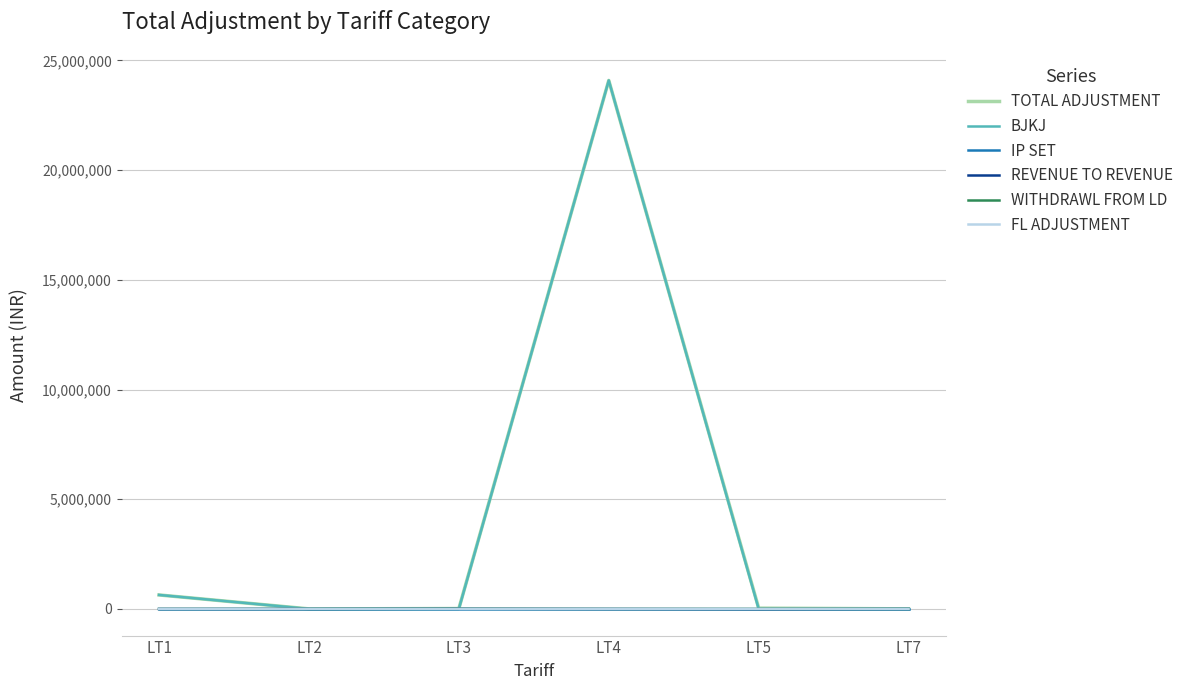

True or false: REVENUE TO REVENUE has more than 0 points higher than both neighbors.

True